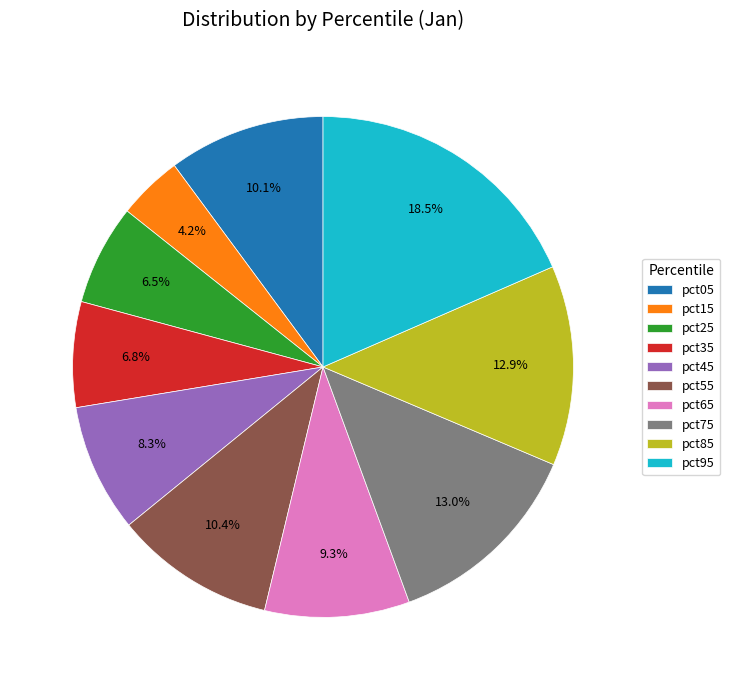

To the nearest percent, what is the difference between the largest and smallest slice percentages?

14%